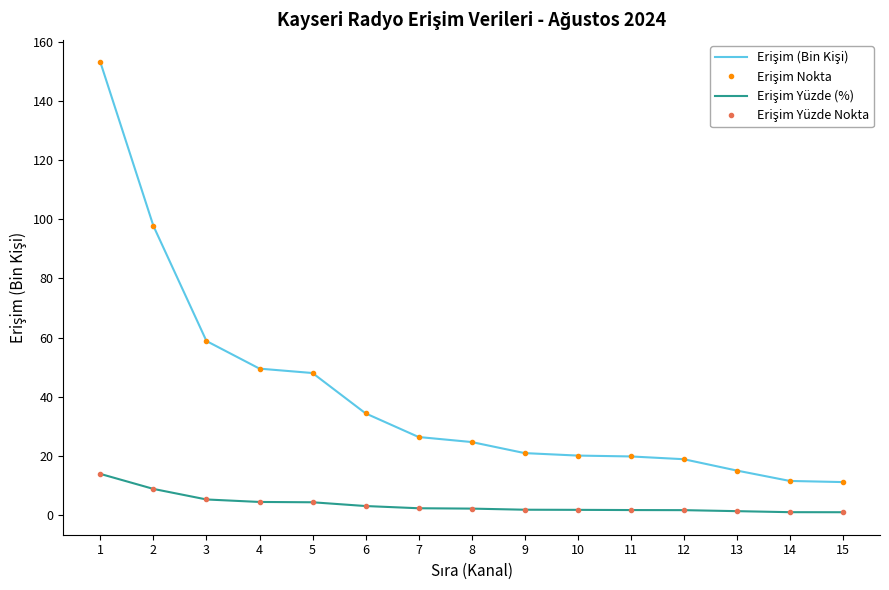

True or false: Erişim Yüzde (%) and Erişim (Bin Kişi) cross at least once.

False